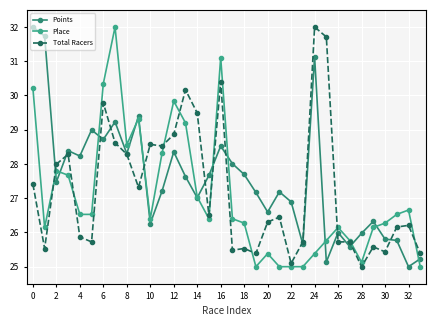

What is the value of the Total Racers point at the 8th from the left?

28.6